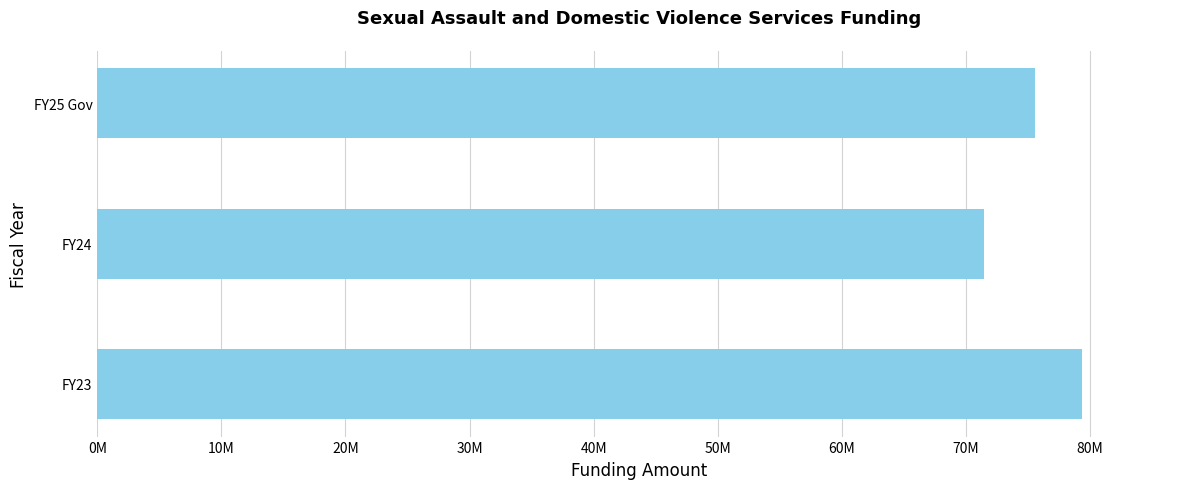

Does the chart contain stacked bars?

No